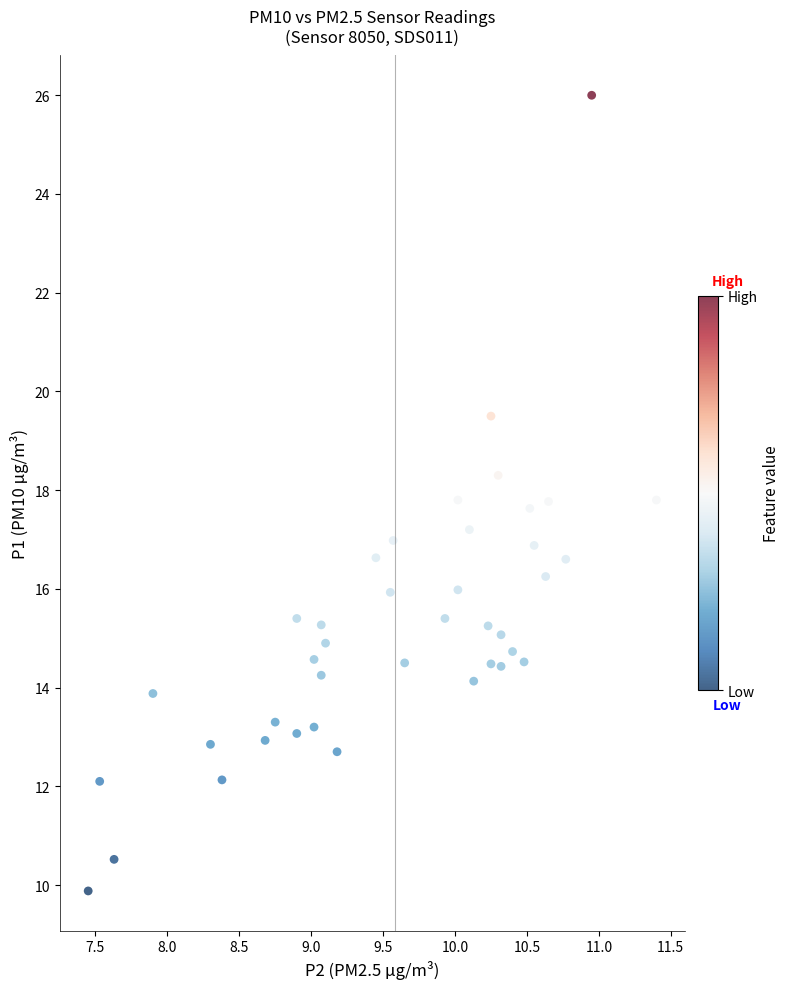

What is the range of X values (max minus min)?

4.0